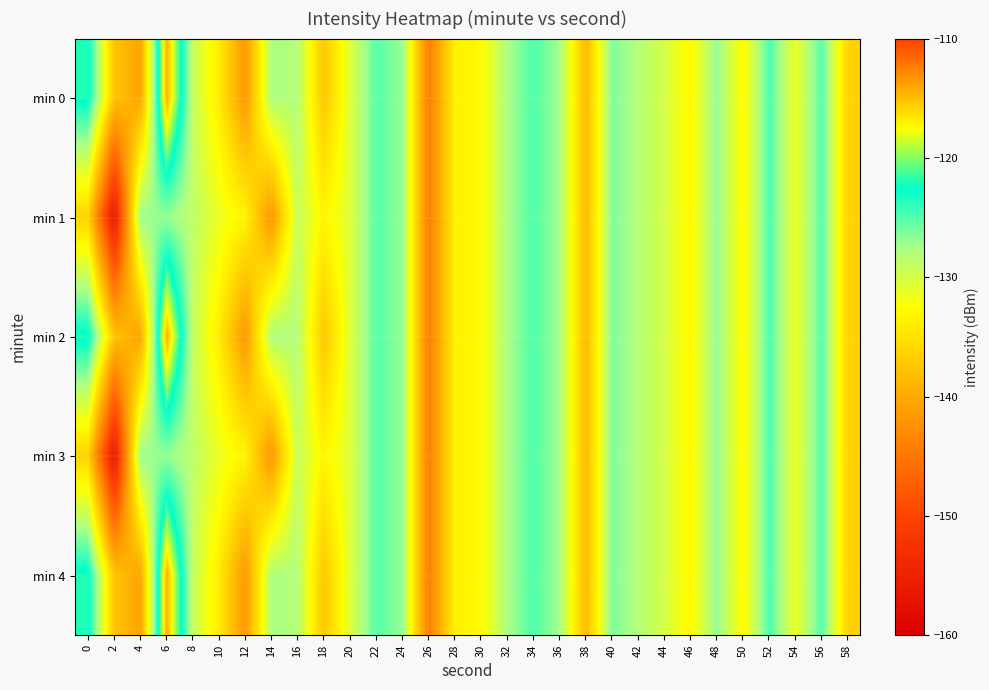

At which category is the sum across all series the highest?

6